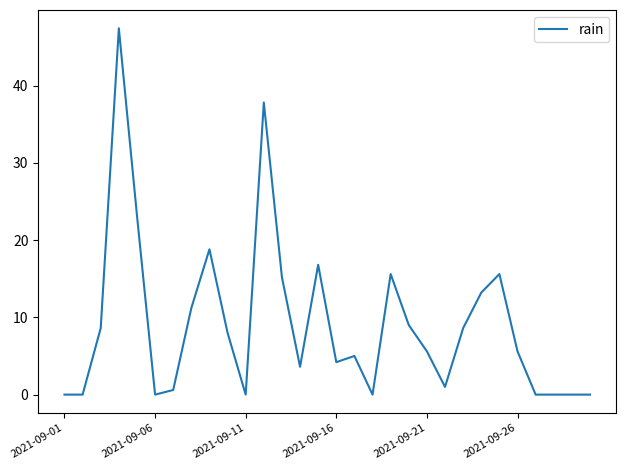

What is the maximum value shown in the chart?

47.4